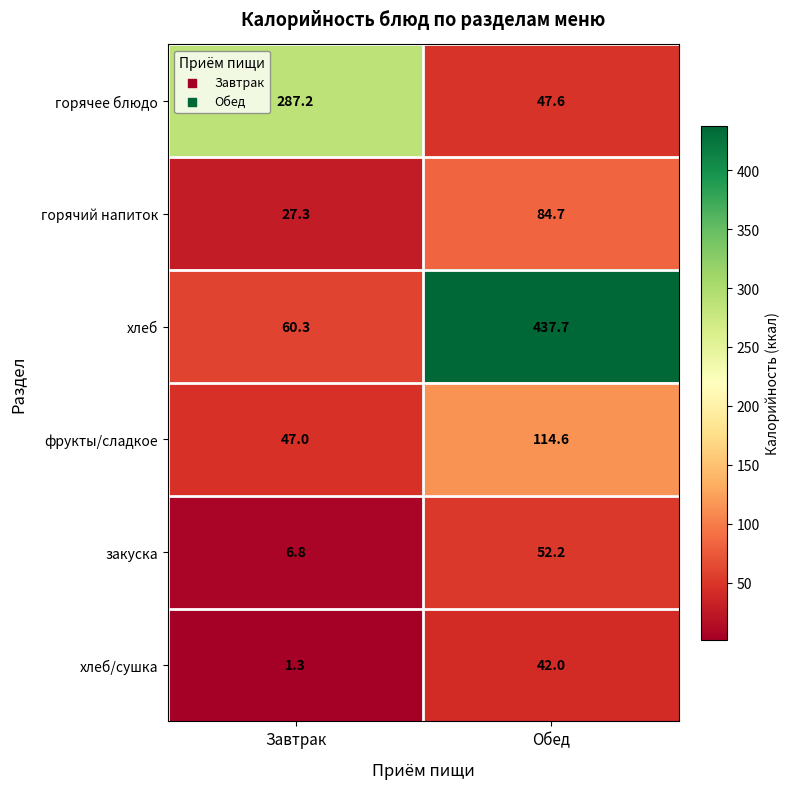

At which label is горячее блюдо closest to 167?

Обед